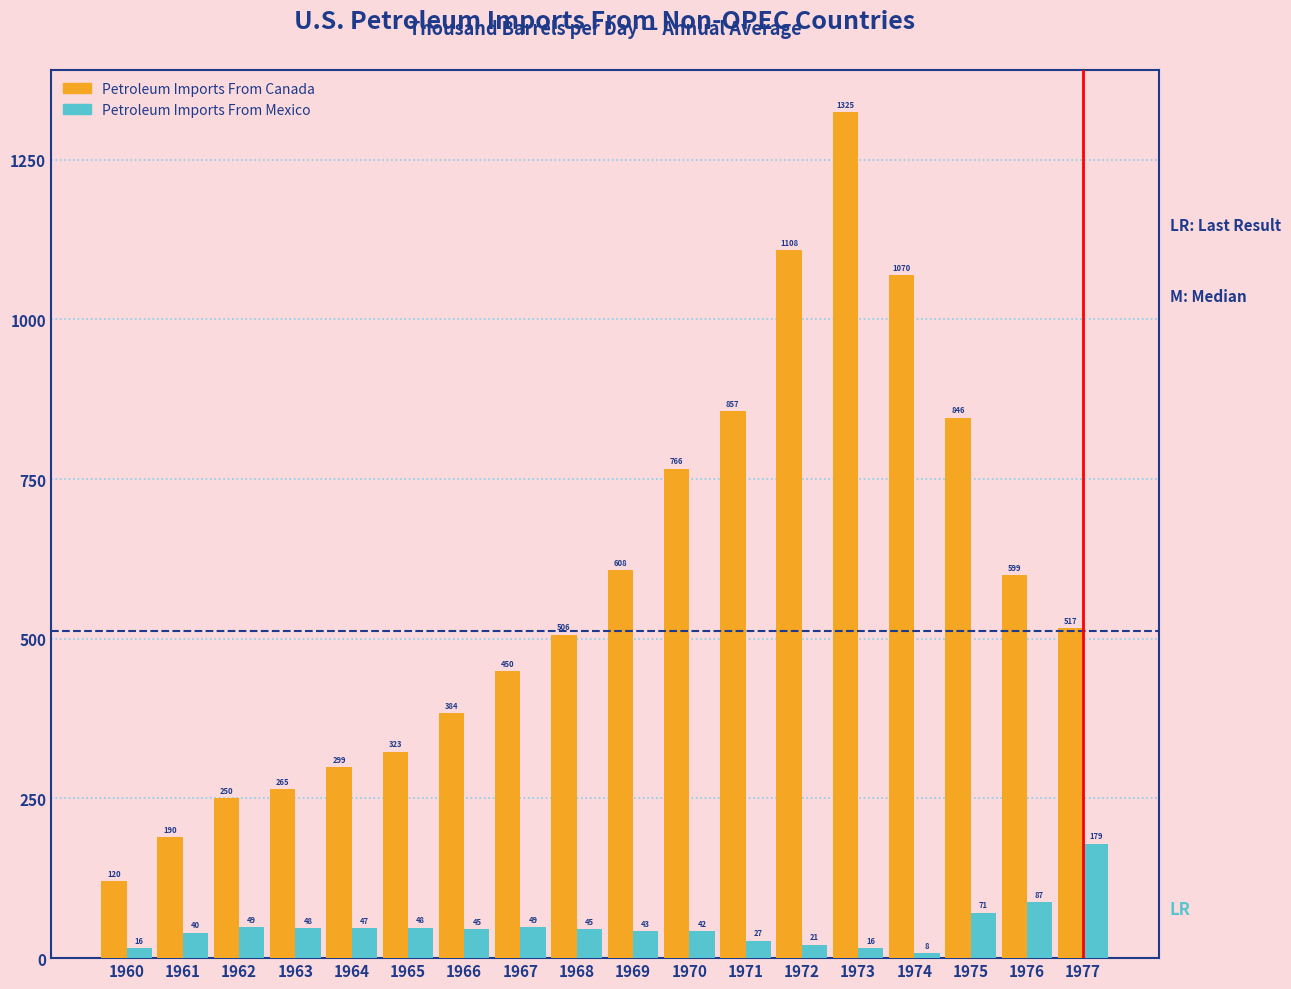

What is the approximate value of Petroleum Imports From Canada at 1970?

766.4